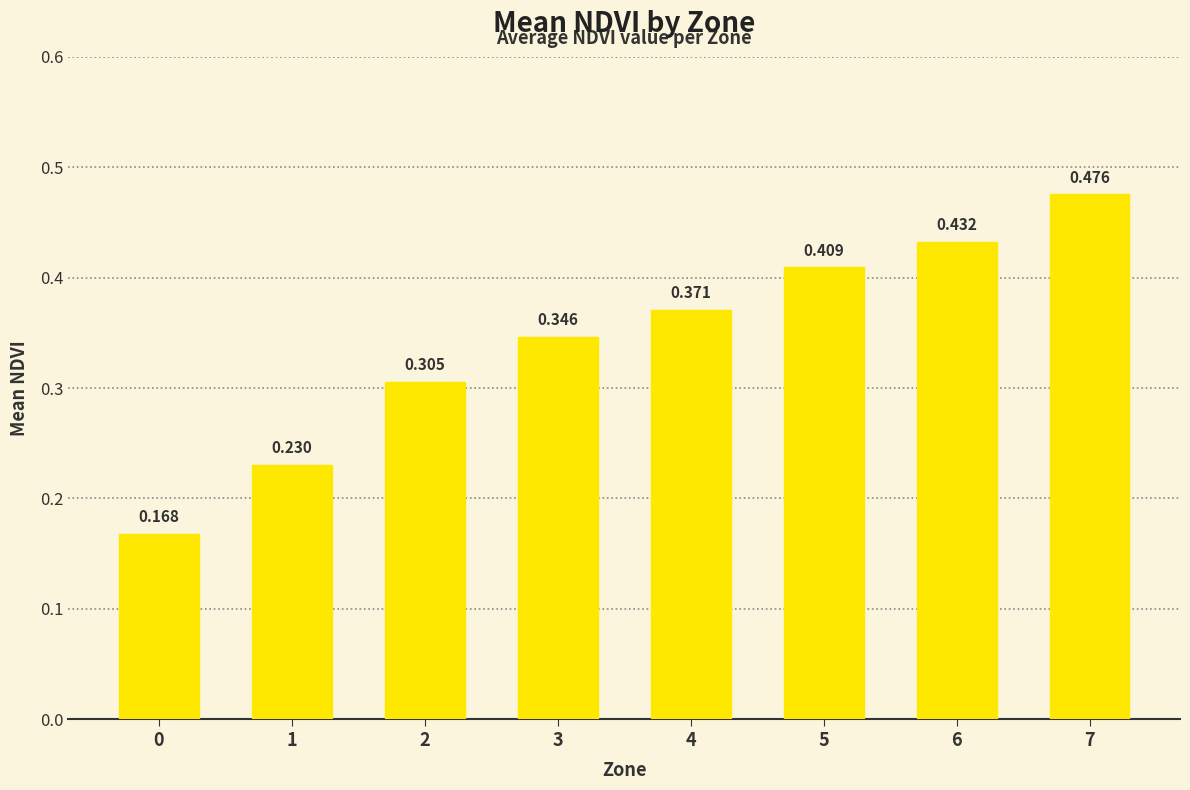

What is the difference between the values at 2 and 0?

0.1